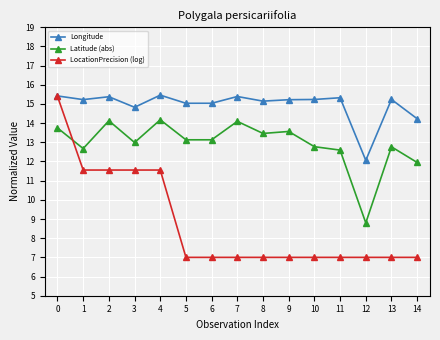

Which series has the largest range (max minus min)?

LocationPrecision (log)